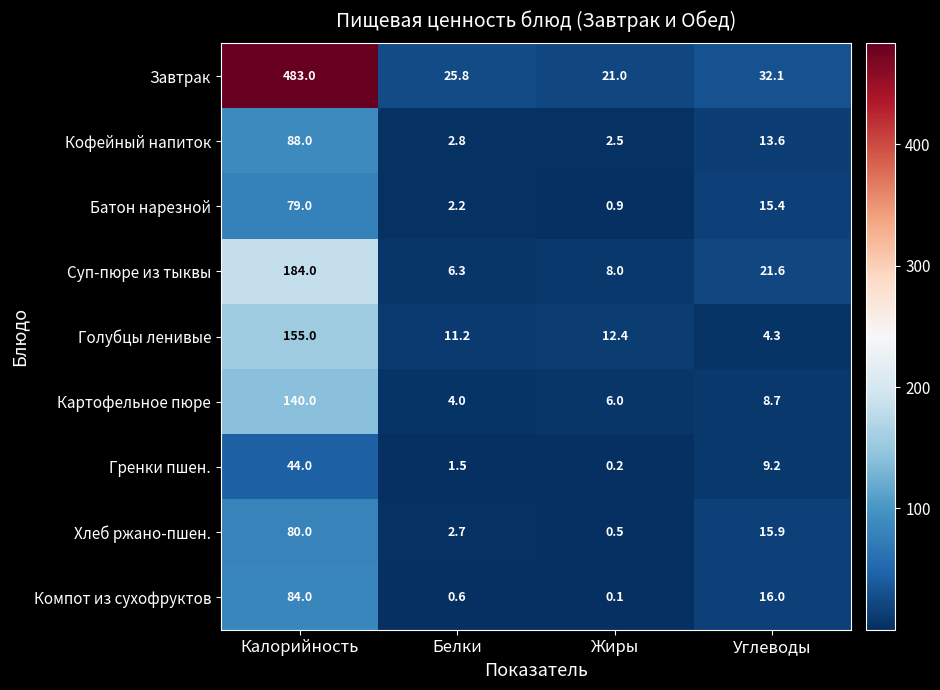

What is the difference between the maximum and minimum values in the Завтрак series?

462.0